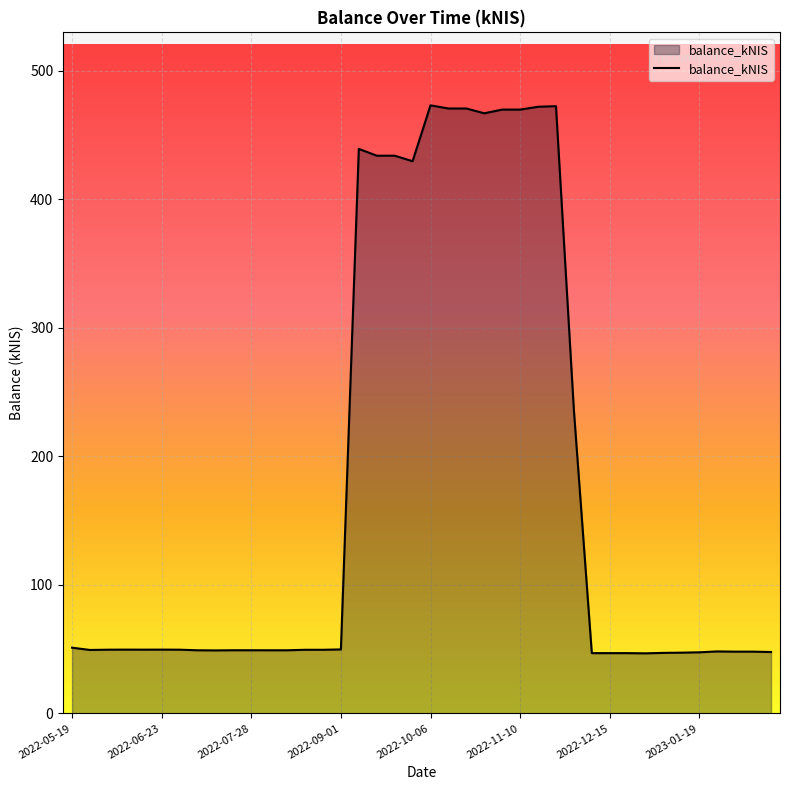

What is the smallest value displayed?

46.7